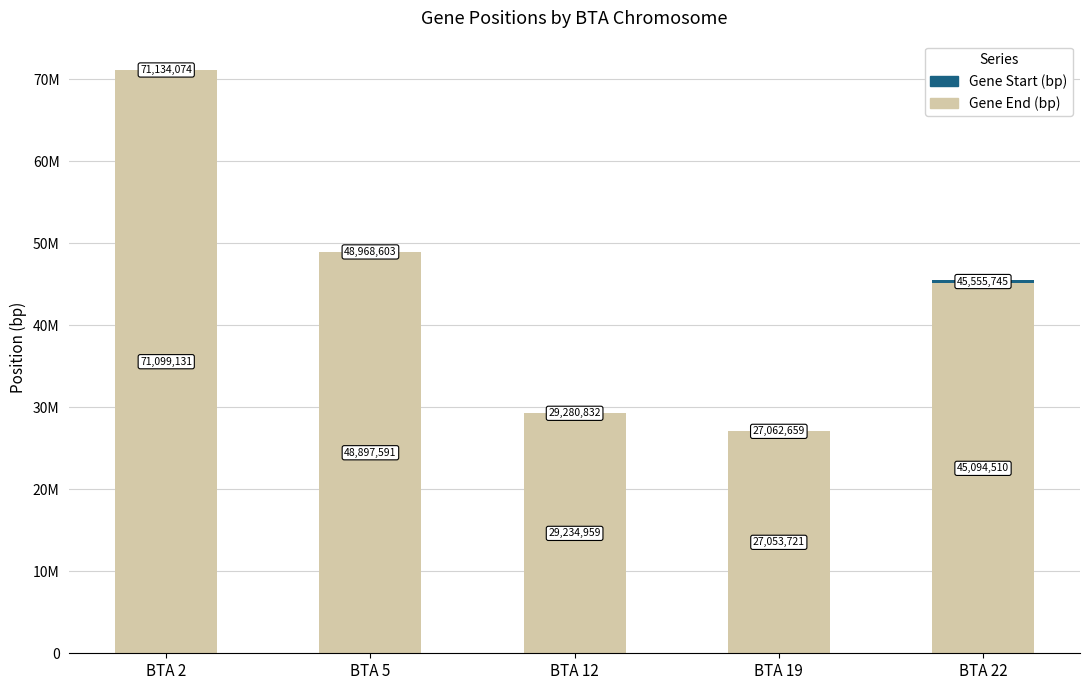

Are the bars horizontal?

No